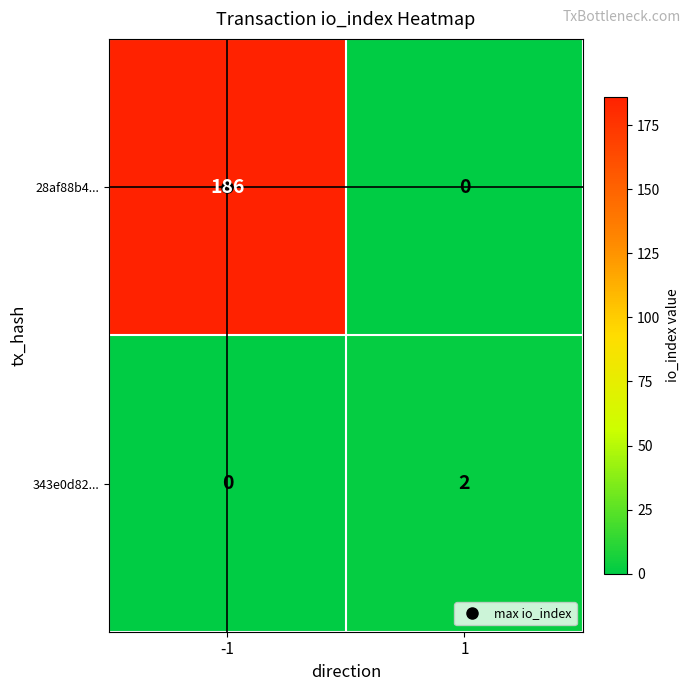

Is it true that 343e0d82... equals 0 at -1?

True